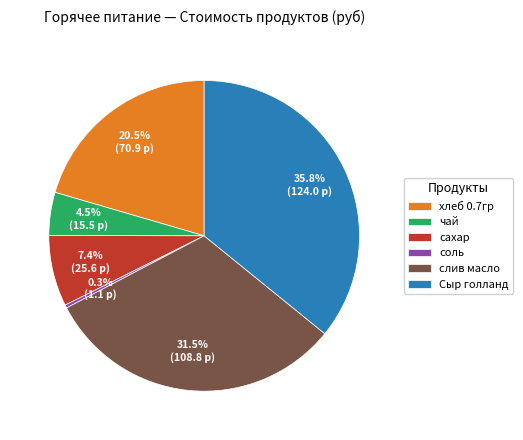

What is the largest slice in the pie chart?

Сыр голланд